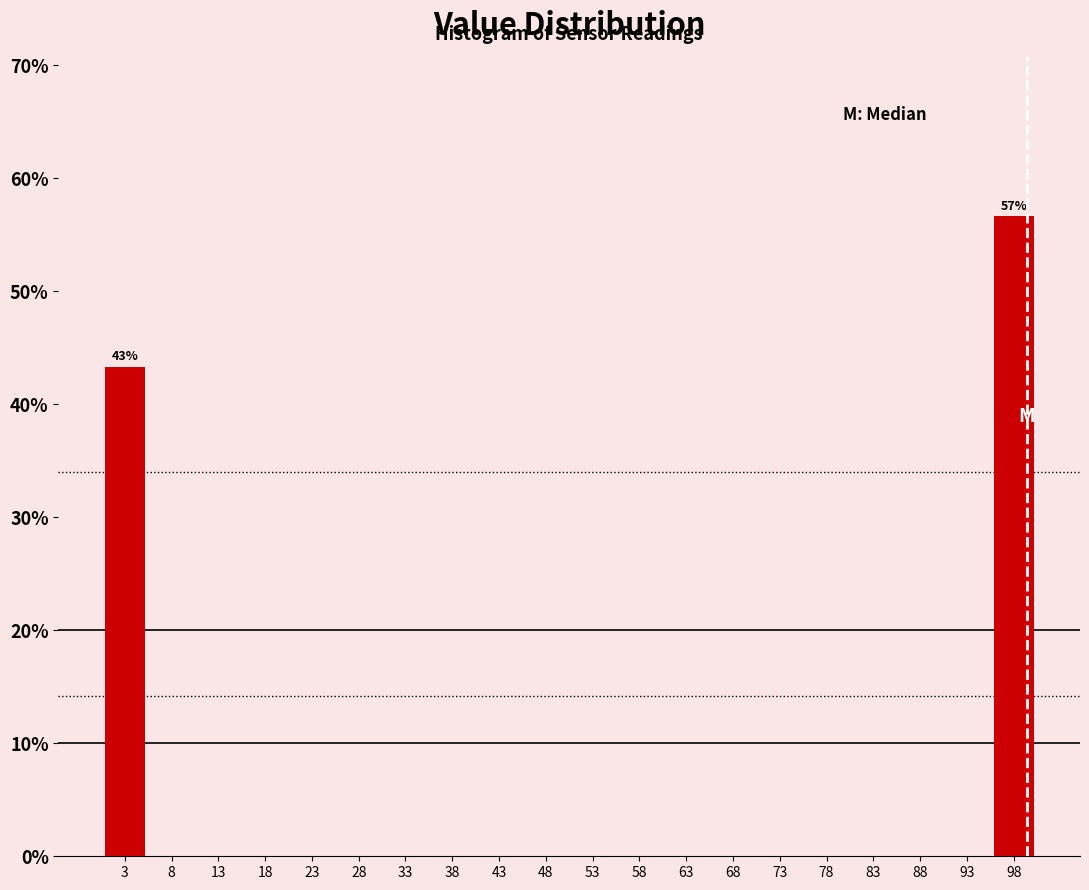

Over which range of the x-axis is the bar tallest?

96 to 101